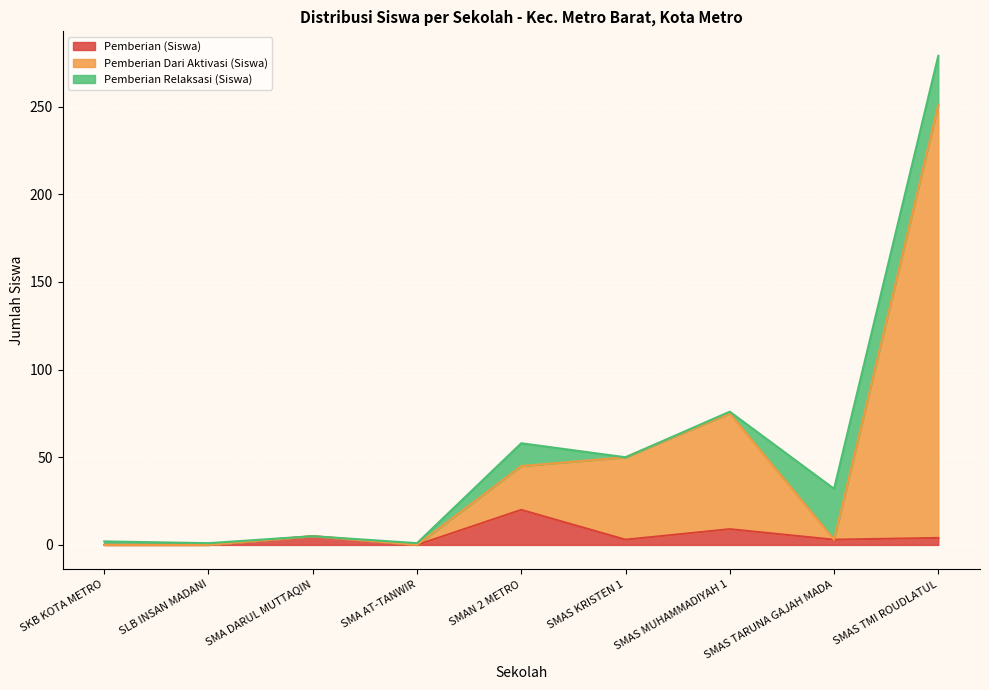

At which category is the sum across all series the highest?

SMAS TMI ROUDLATUL